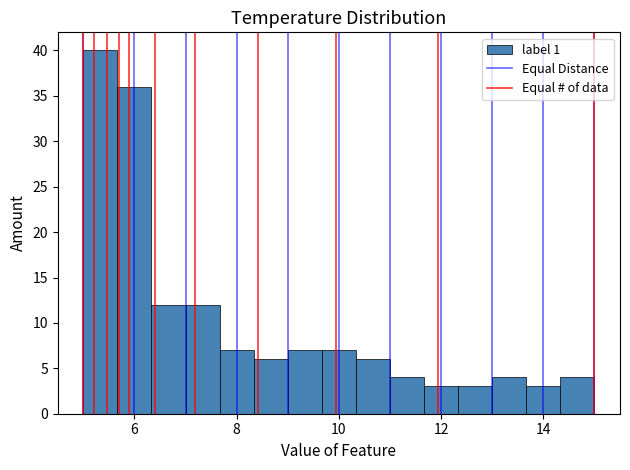

Read against the x-axis, roughly where is the centre of the tallest bar?

5.4